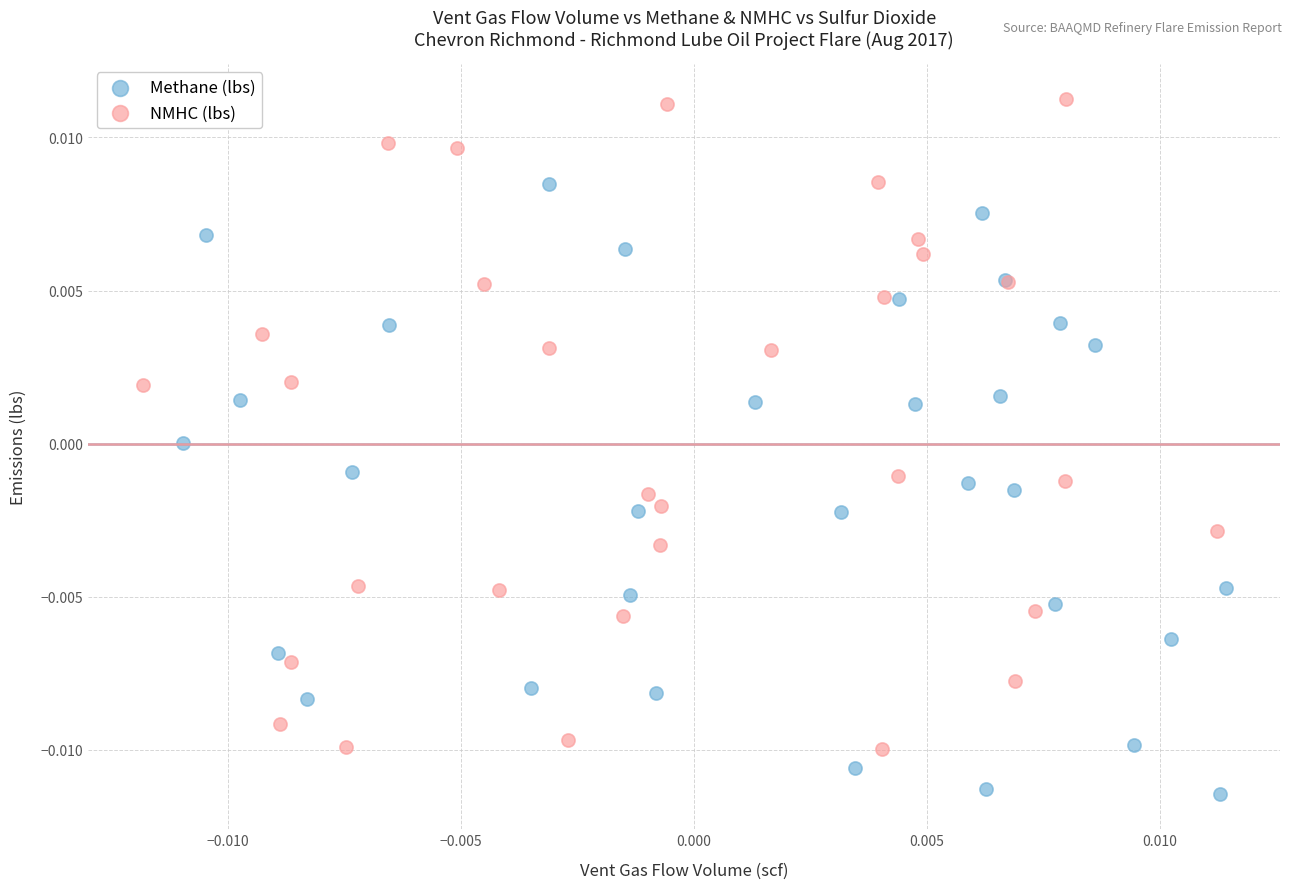

Which series contains the lowest Y value?

Methane (lbs)